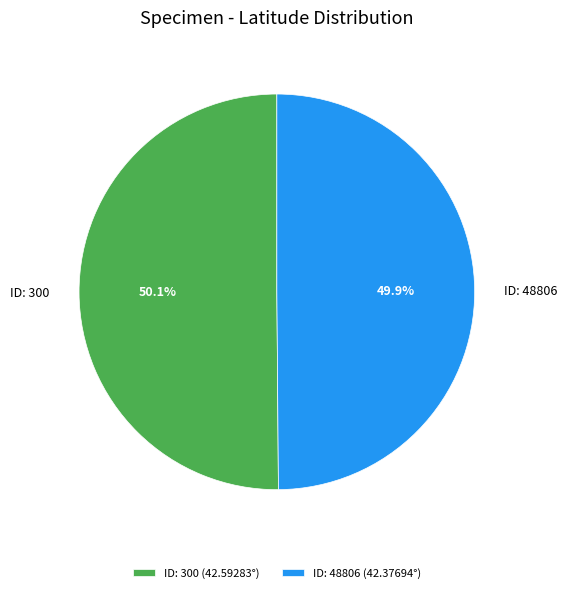

To the nearest percent, what percentage of the pie is ID: 48806?

50%